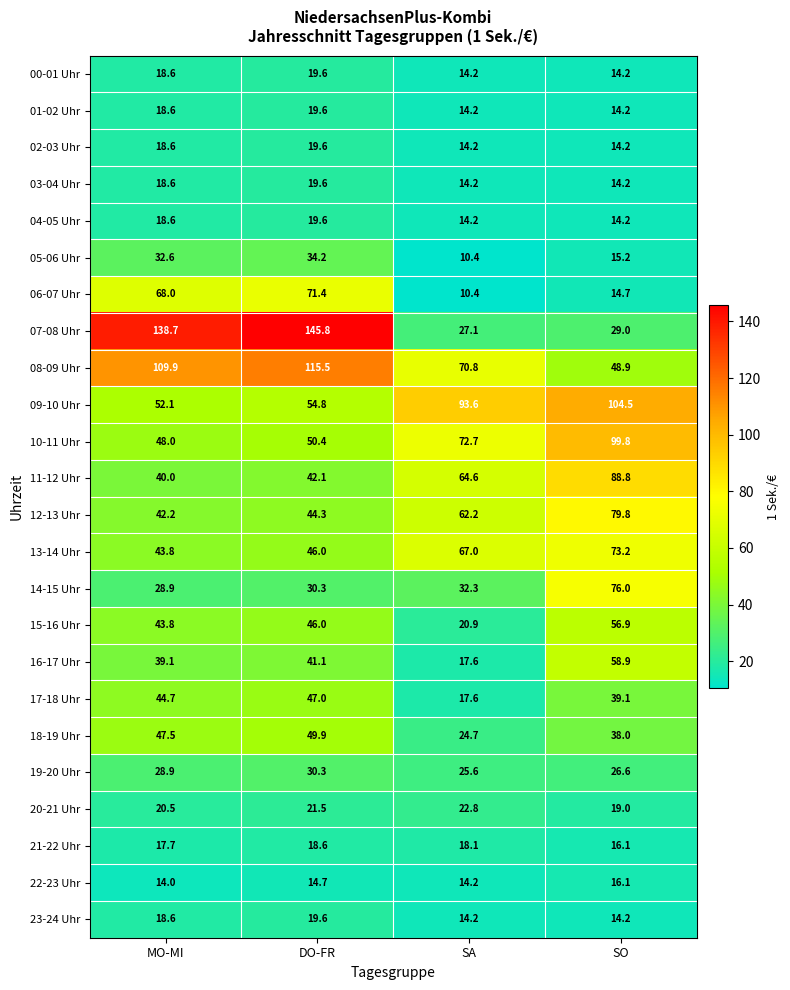

List the labels in order of 21-22 Uhr value, smallest first.

SO, MO-MI, SA, DO-FR